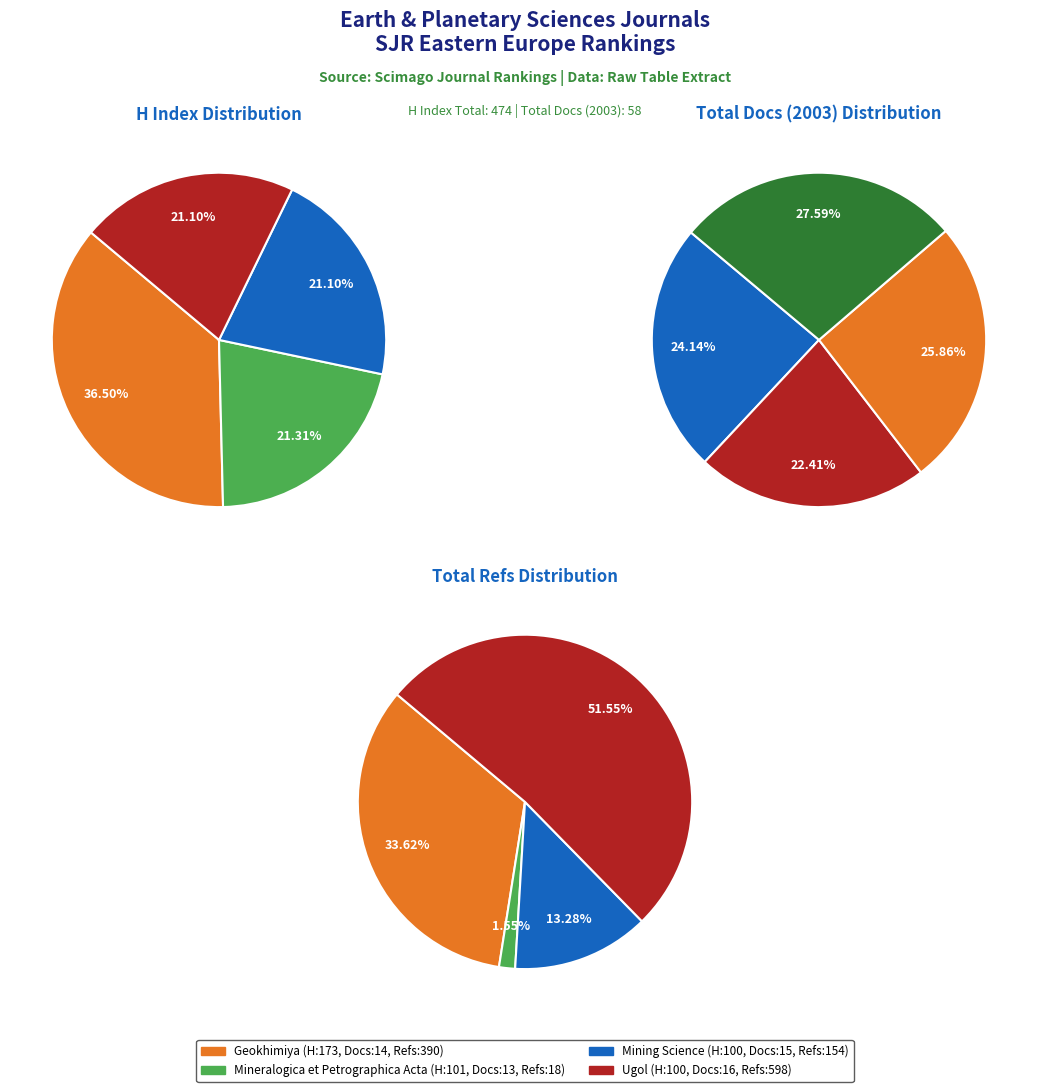

How many slices are in this pie chart?

4